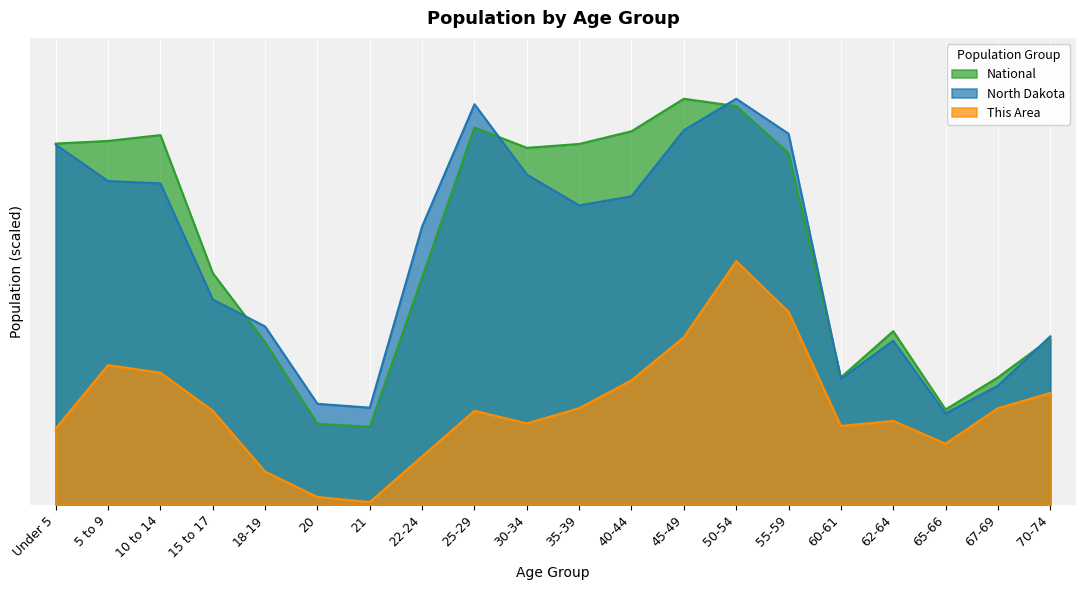

In National, how many points are lower than both neighbors (excluding endpoints)?

4